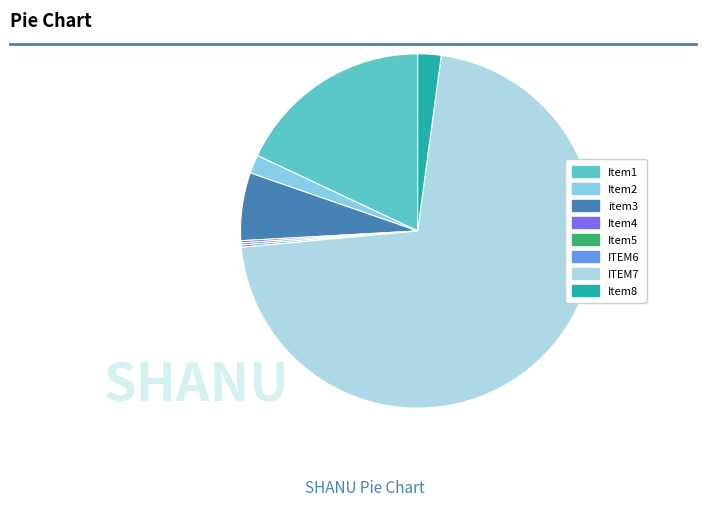

What is the majority slice?

ITEM7